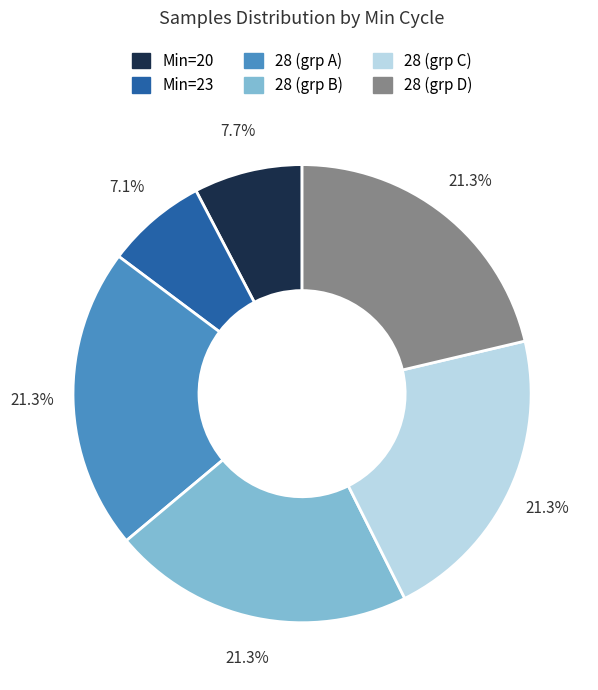

Is there any slice that represents more than half of the pie?

No